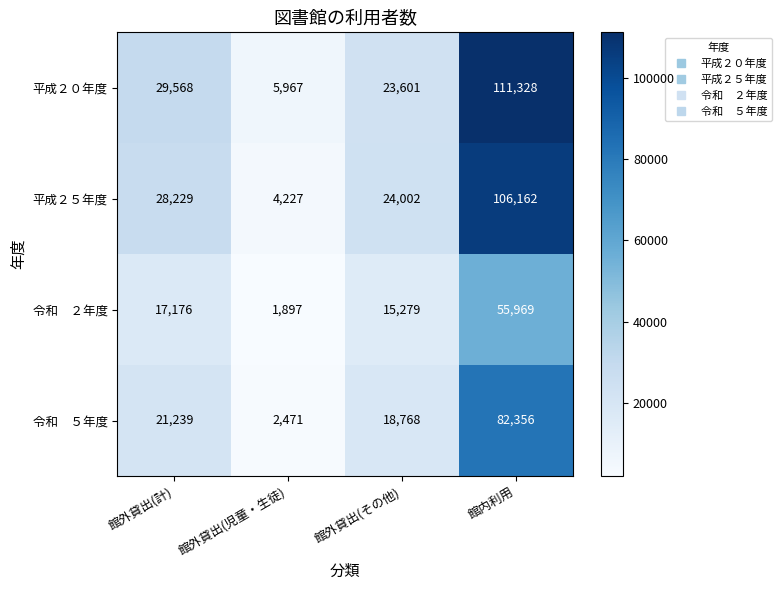

What is the total value across all series at 館外貸出(計)?

96212